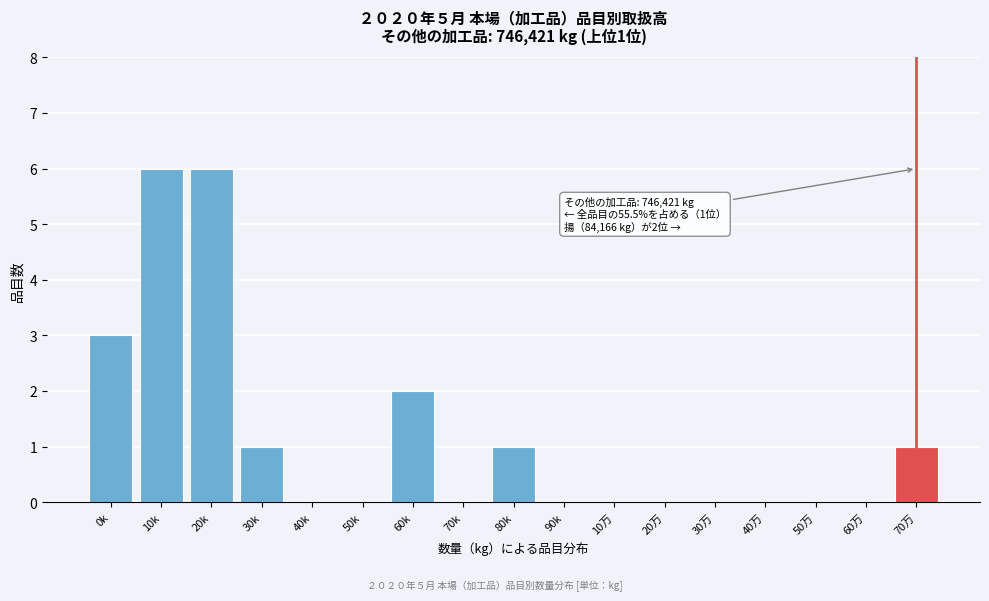

Reading left to right, what are all the values shown in this chart?

0k=3	10k=6	20k=6	30k=1	40k=0	50k=0	60k=2	70k=0	80k=1	90k=0	10万=0	20万=0	30万=0	40万=0	50万=0	60万=0	70万=1